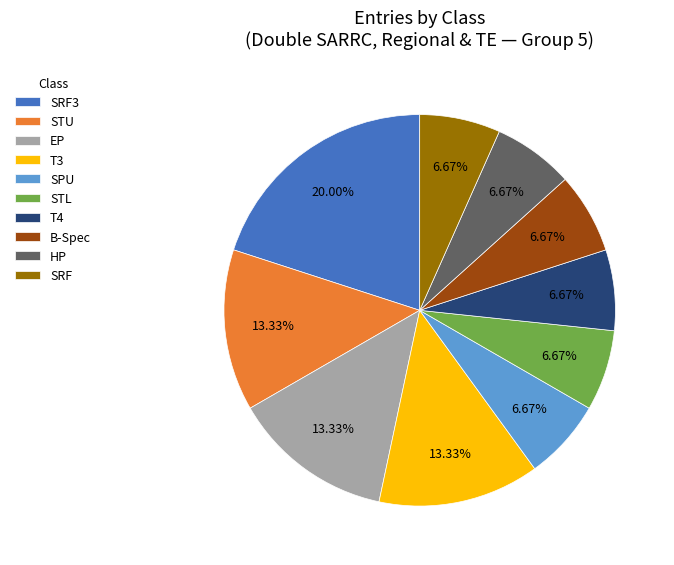

To the nearest percent, what is the difference between the largest and smallest slice percentages?

13%